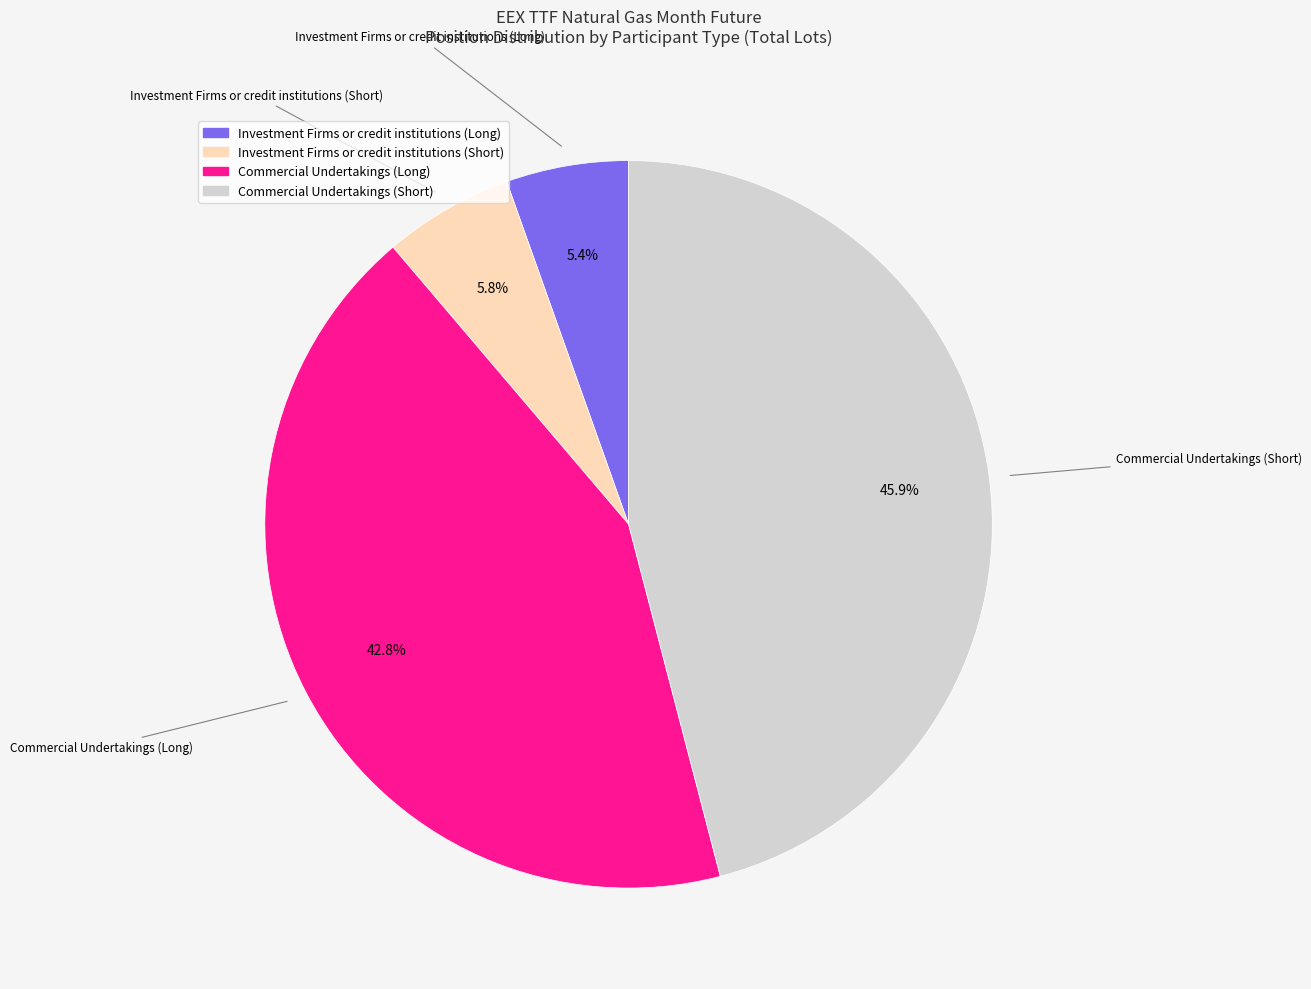

Is there any slice that represents more than half of the pie?

No